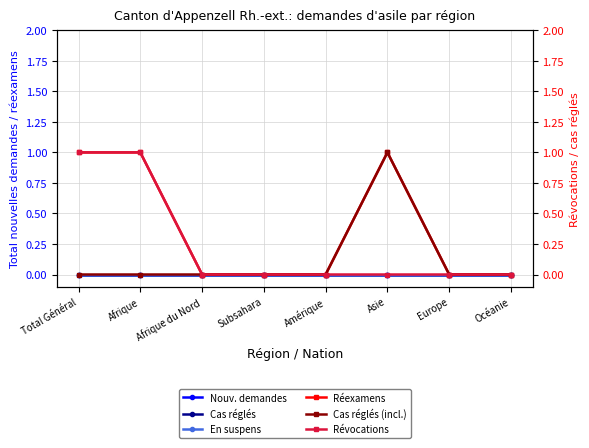

Which series has the widest spread of values?

Total demandes de réexamen